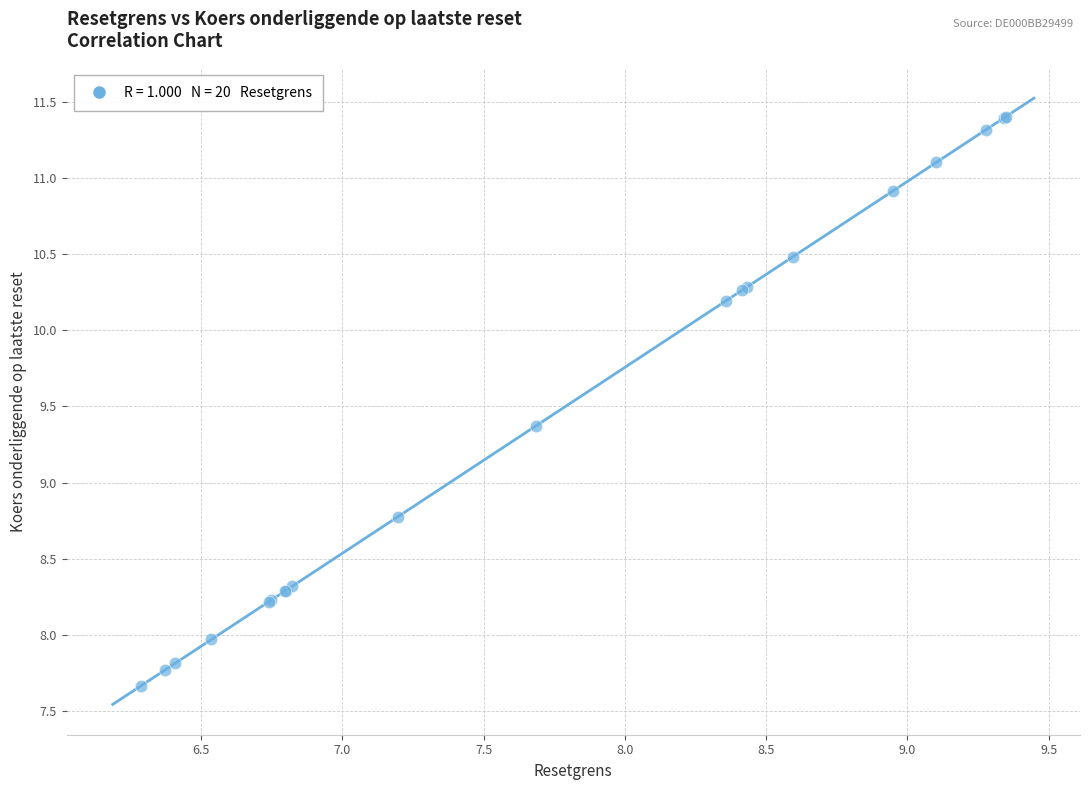

What Y value in the scatter plot is closest to 9?

8.8